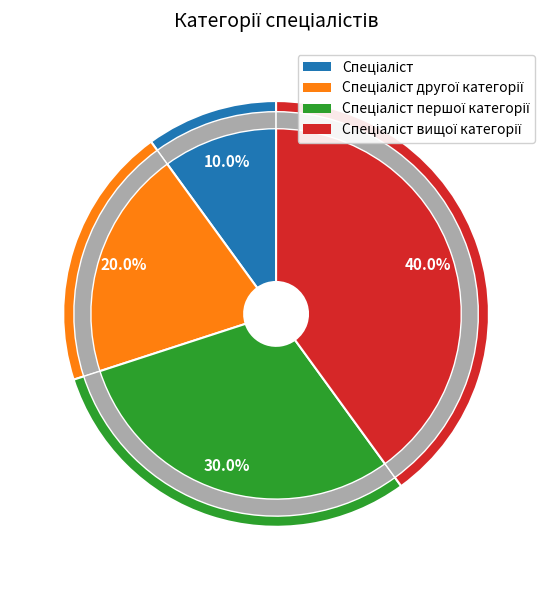

Which category has the biggest portion of the pie?

Спеціаліст вищої категорії